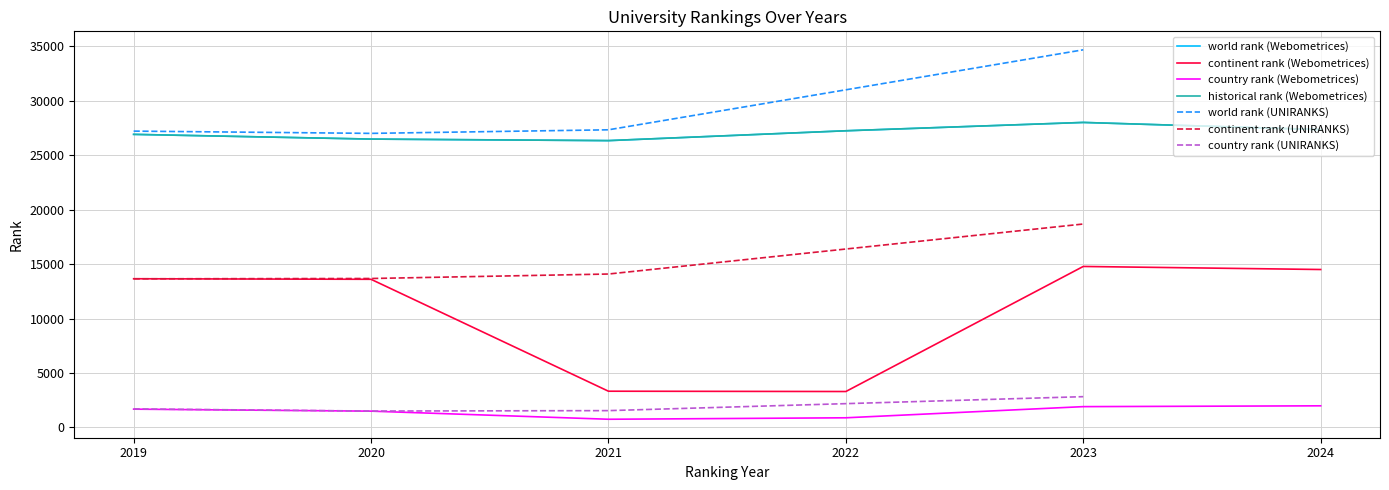

Does the chart display data point markers on the line(s)?

No